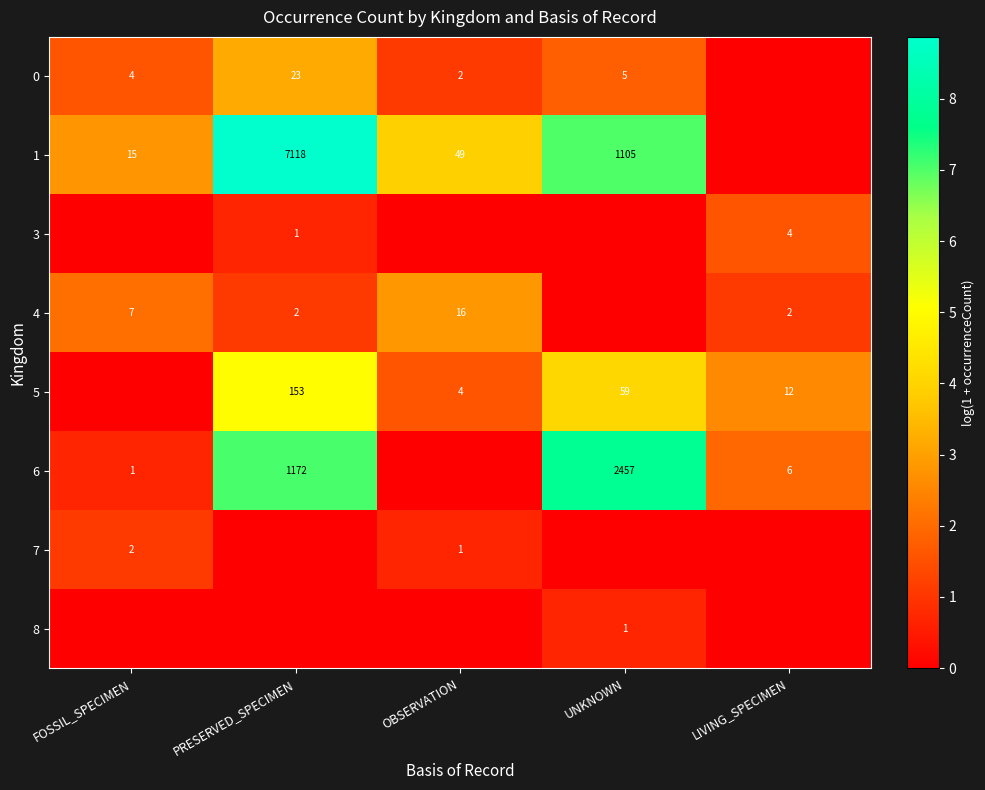

At which category is the sum across all series the highest?

PRESERVED_SPECIMEN